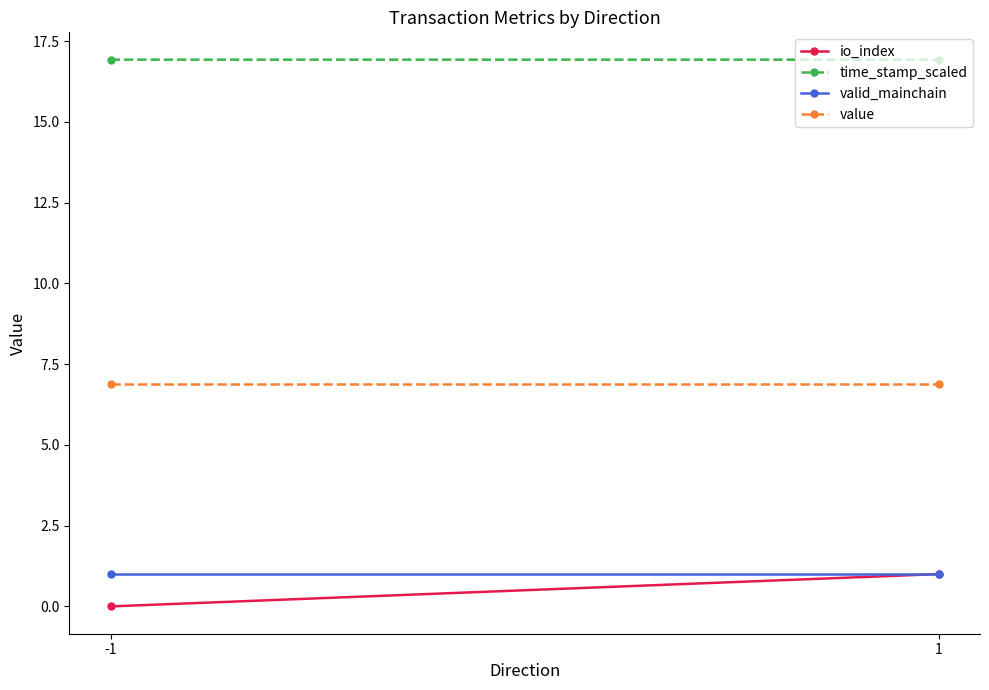

Count the number of categories in the chart.

2